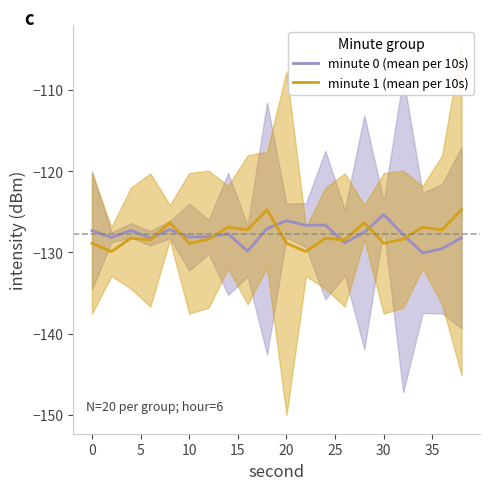

The value of minute 1 (mean per 10s) at 30 is -128.9. True or false?

True